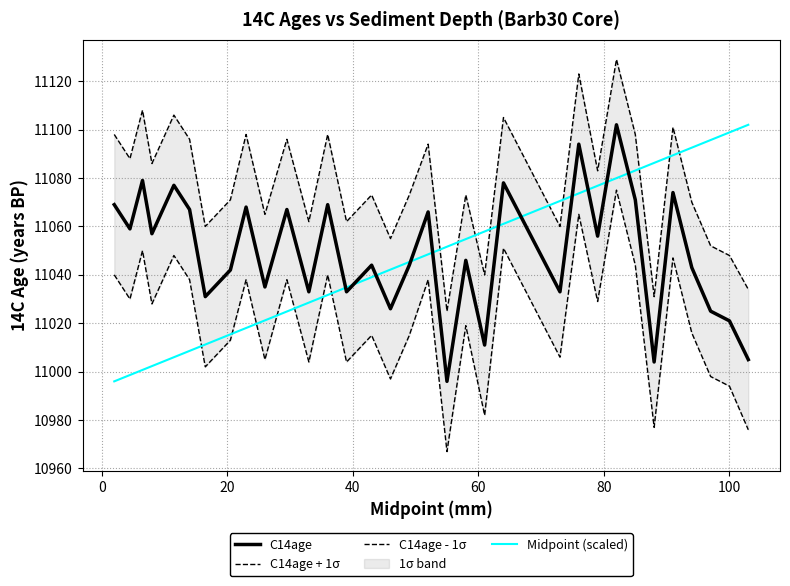

Reading right to left, list all the values displayed in this chart.

C14age: 11005.0	11021.0	11025.0	11043.0	11074.0	11004.0	11071.0	11102.0	11056.0	11094.0	11033.0	11053.0	11078.0	11011.0	11046.0	10996.0	11066.0	11044.0	11026.0	11044.0	11033.0	11069.0	11033.0	11067.0	11035.0	11068.0	11042.0	11031.0	11067.0	11077.0	11057.0	11079.0	11059.0	11069.0
C14age + 1σ: 11034.0	11048.0	11052.0	11070.0	11101.0	11031.0	11098.0	11129.0	11083.0	11123.0	11060.0	11080.0	11105.0	11040.0	11073.0	11025.0	11094.0	11073.0	11055.0	11073.0	11062.0	11098.0	11062.0	11096.0	11065.0	11098.0	11071.0	11060.0	11096.0	11106.0	11086.0	11108.0	11088.0	11098.0
C14age - 1σ: 10976.0	10994.0	10998.0	11016.0	11047.0	10977.0	11044.0	11075.0	11029.0	11065.0	11006.0	11026.0	11051.0	10982.0	11019.0	10967.0	11038.0	11015.0	10997.0	11015.0	11004.0	11040.0	11004.0	11038.0	11005.0	11038.0	11013.0	11002.0	11038.0	11048.0	11028.0	11050.0	11030.0	11040.0
Midpoint (scaled): 11102.0	11098.9	11095.7	11092.6	11089.4	11086.3	11083.1	11080.0	11076.8	11073.7	11070.5	11066.3	11061.1	11057.9	11054.8	11051.6	11048.5	11045.3	11042.2	11039.0	11034.8	11031.7	11028.5	11024.9	11021.2	11018.0	11015.4	11011.2	11008.6	11006.0	11002.3	11000.7	10998.6	10996.0